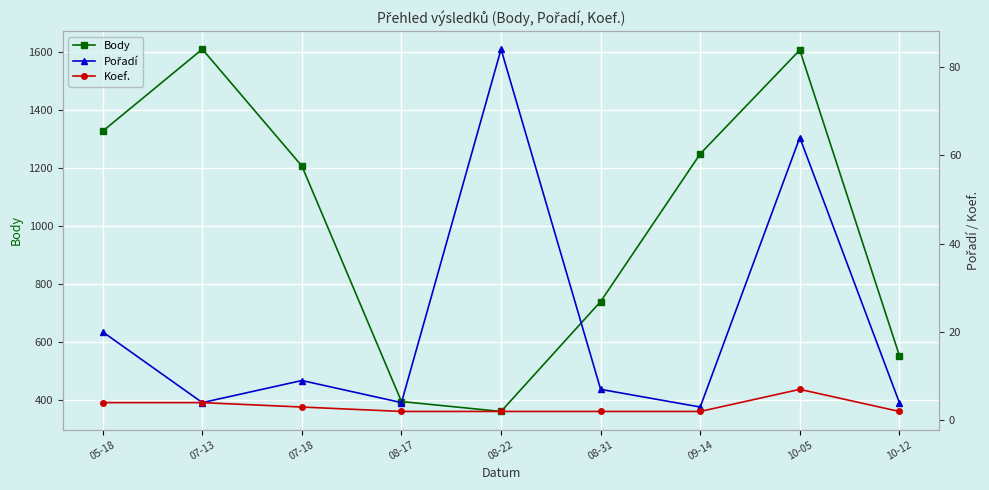

What is the difference between the second highest and minimum values in the Body series?

1243